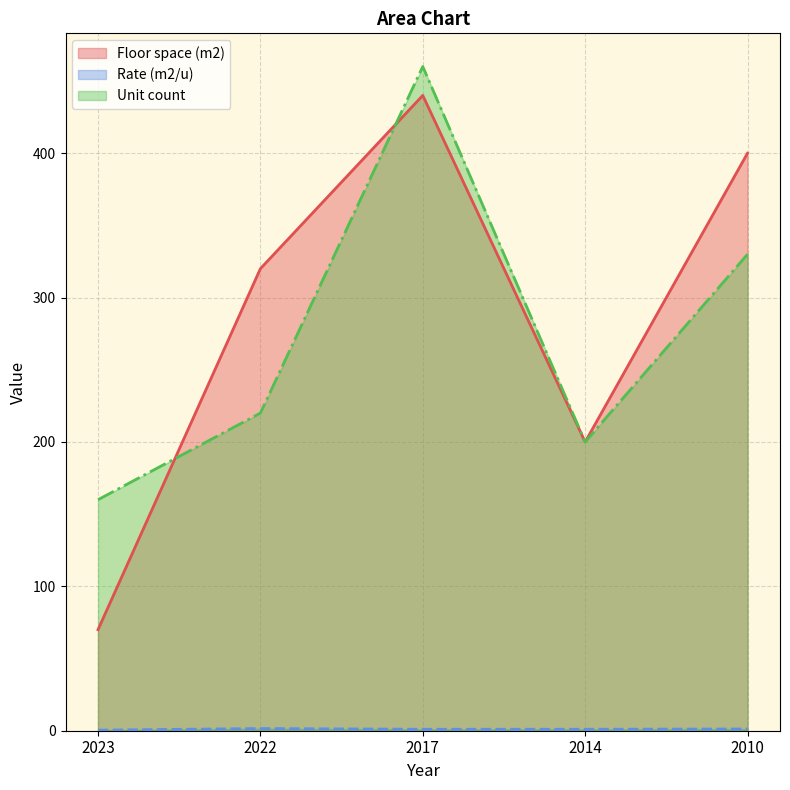

What is the maximum value for Rate (m2/u)?

1.5